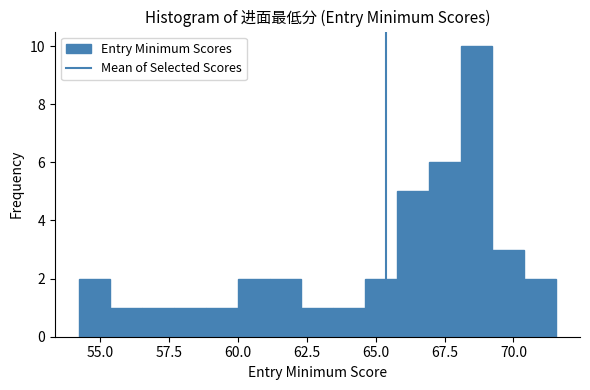

Read against the x-axis, roughly where is the centre of the tallest bar?

68.5